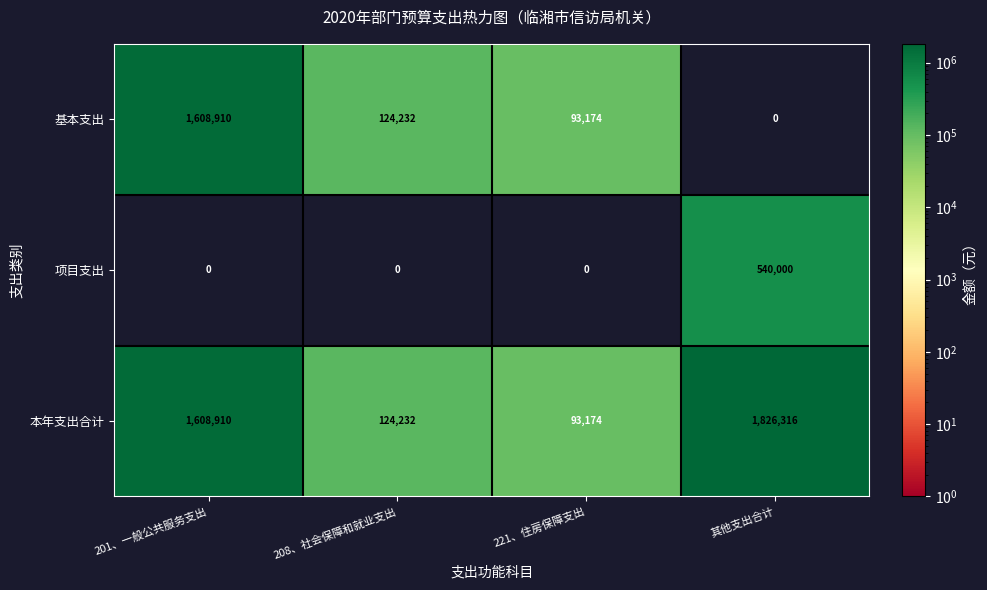

Reading left to right, extract all data points from this chart.

基本支出: 1608910	124232	93174	0
项目支出: 0	0	0	540000
本年支出合计: 1608910	124232	93174	1826316